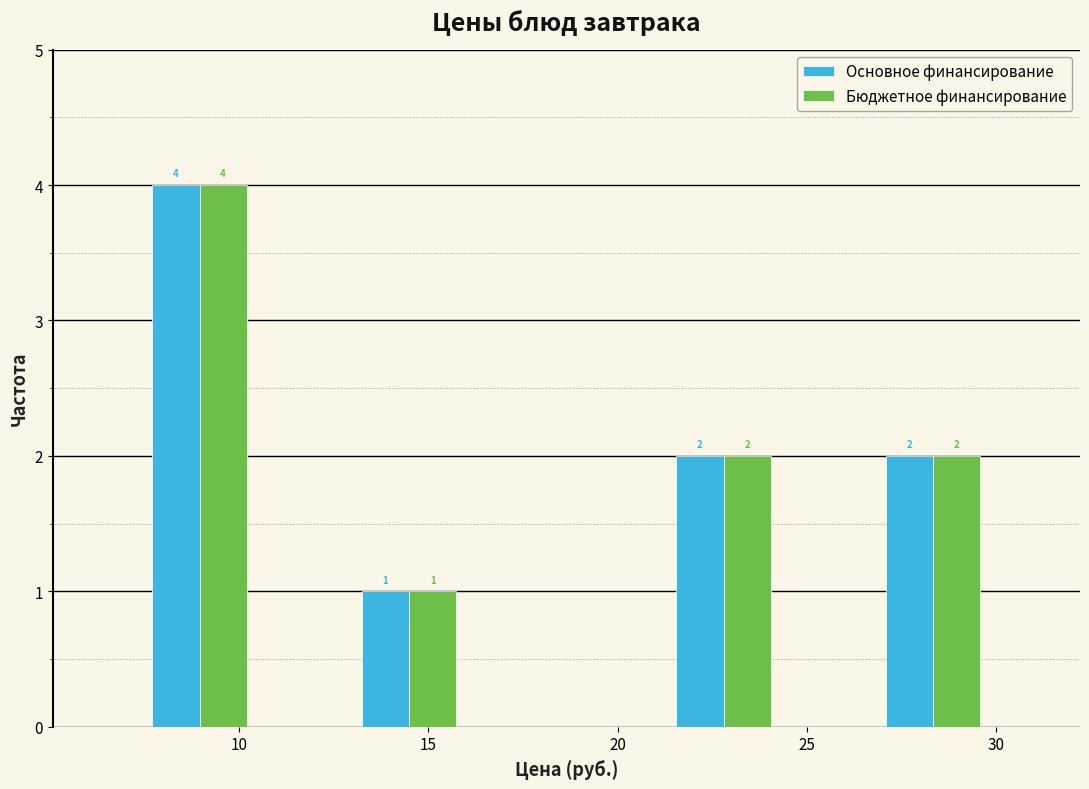

In the Бюджетное финансирование series, which range on the x-axis has the tallest bar?

7.5 to 10.5